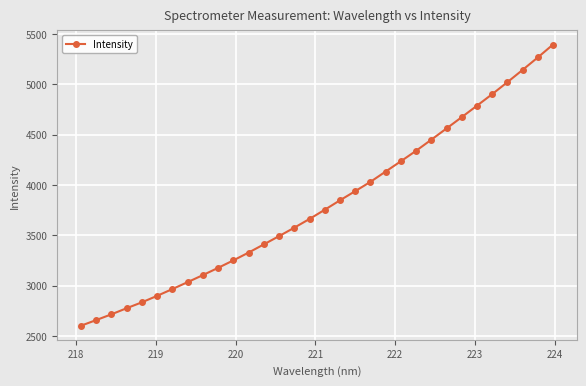

What is the value of the 26th point from the left?

4673.7